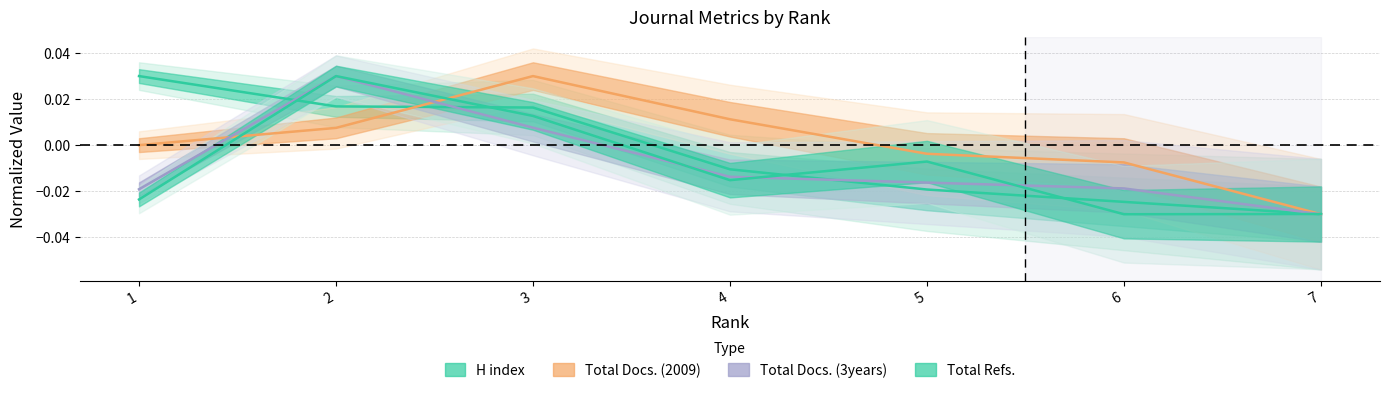

Reading left to right, extract all data points from this chart.

H index: 1=0.0	2=0.0	3=0.0	4=-0.0	5=-0.0	6=-0.0	7=-0.0
Total Docs. (2009): 1=0.0	2=0.0	3=0.0	4=0.0	5=-0.0	6=-0.0	7=-0.0
Total Docs. (3years): 1=-0.0	2=0.0	3=0.0	4=-0.0	5=-0.0	6=-0.0	7=-0.0
Total Refs.: 1=-0.0	2=0.0	3=0.0	4=-0.0	5=-0.0	6=-0.0	7=-0.0